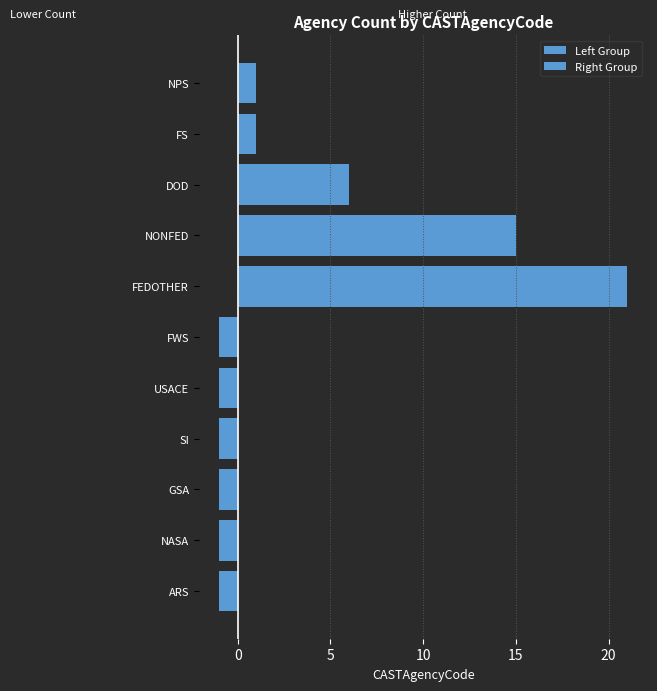

What is the spread (max minus min) of values at GSA?

1